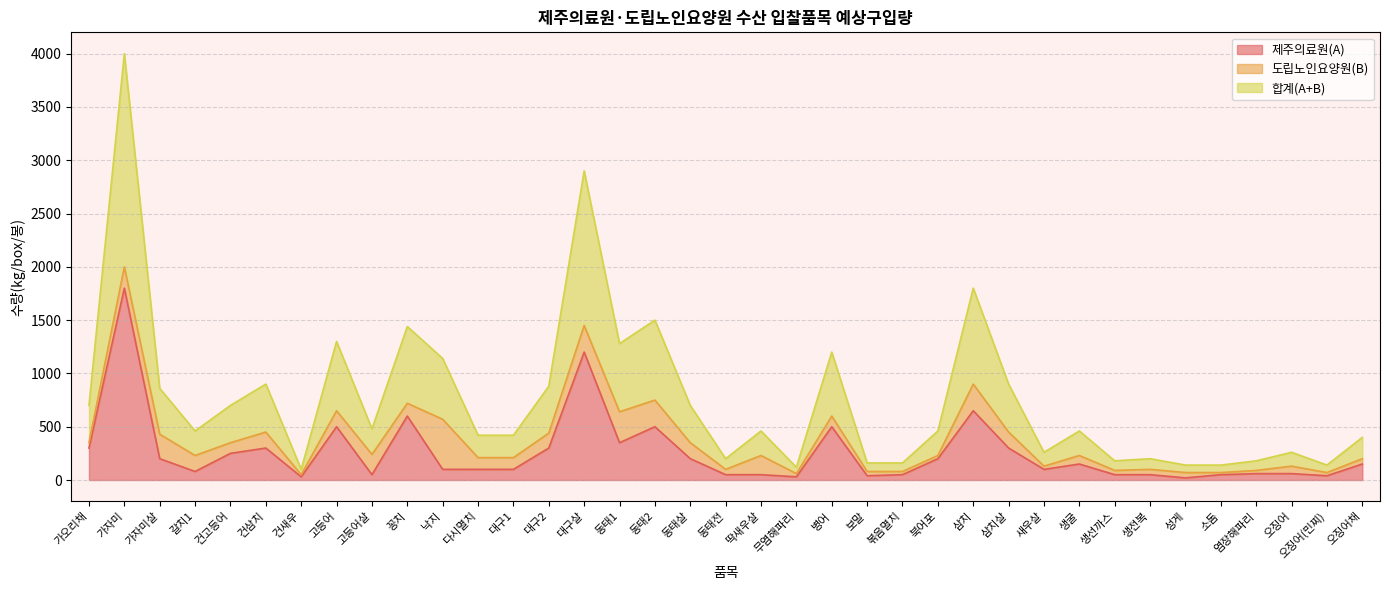

At which label does 제주의료원(A) reach its peak?

가자미